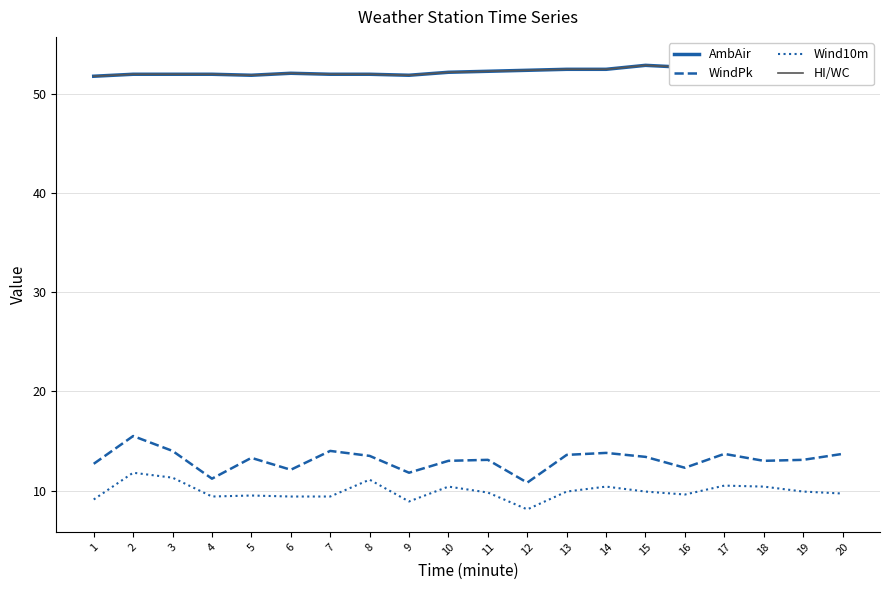

How many data points in HI/WC are above 52?

12